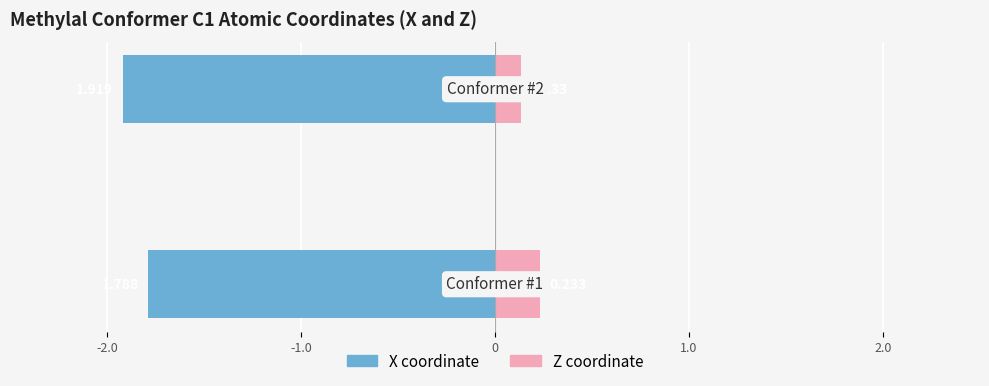

Rank the series by their average value, from highest to lowest.

Z, X